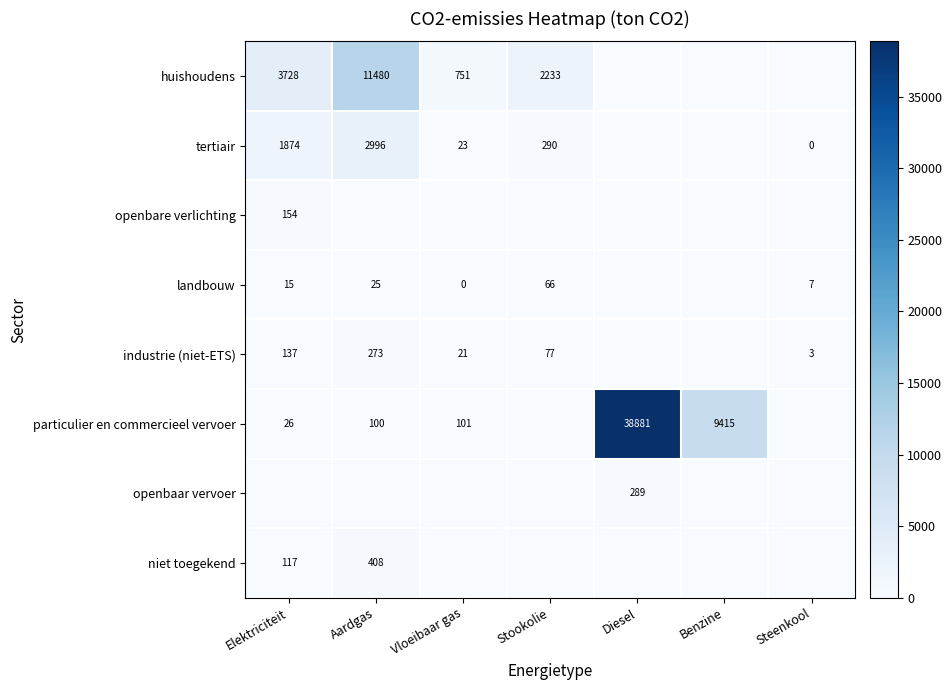

Is it true that industrie (niet-ETS) equals 5 at Steenkool?

False